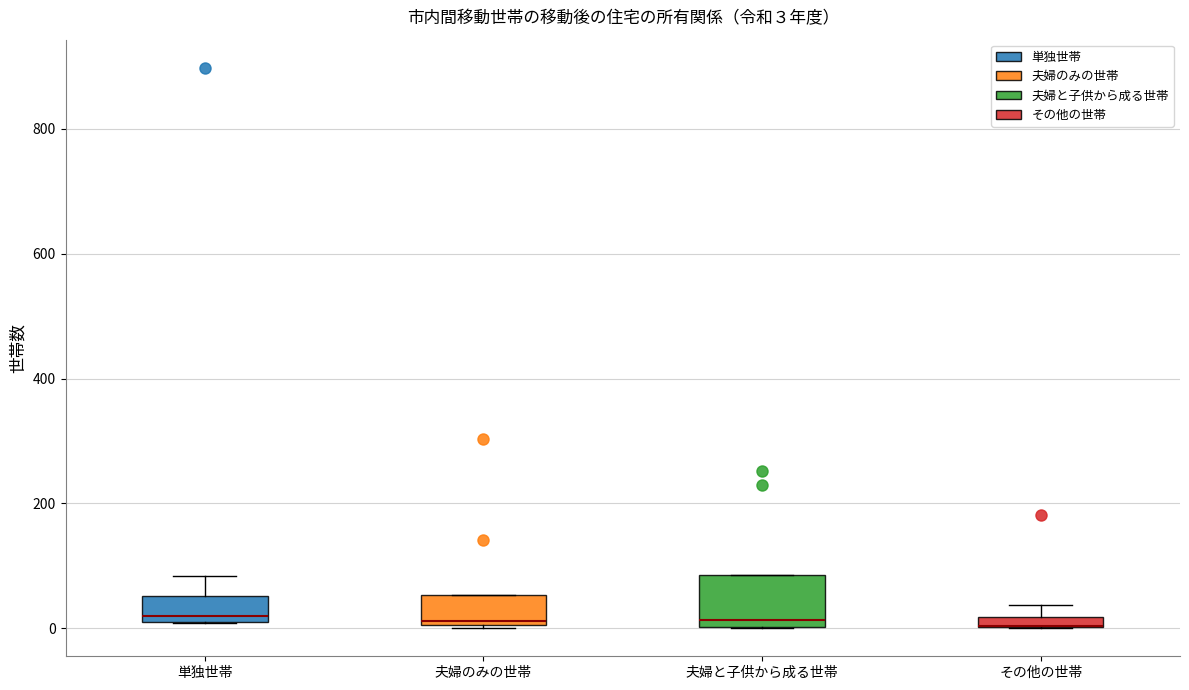

Comparing the boxes themselves (not the whiskers), which one is the tallest?

夫婦と子供から成る世帯